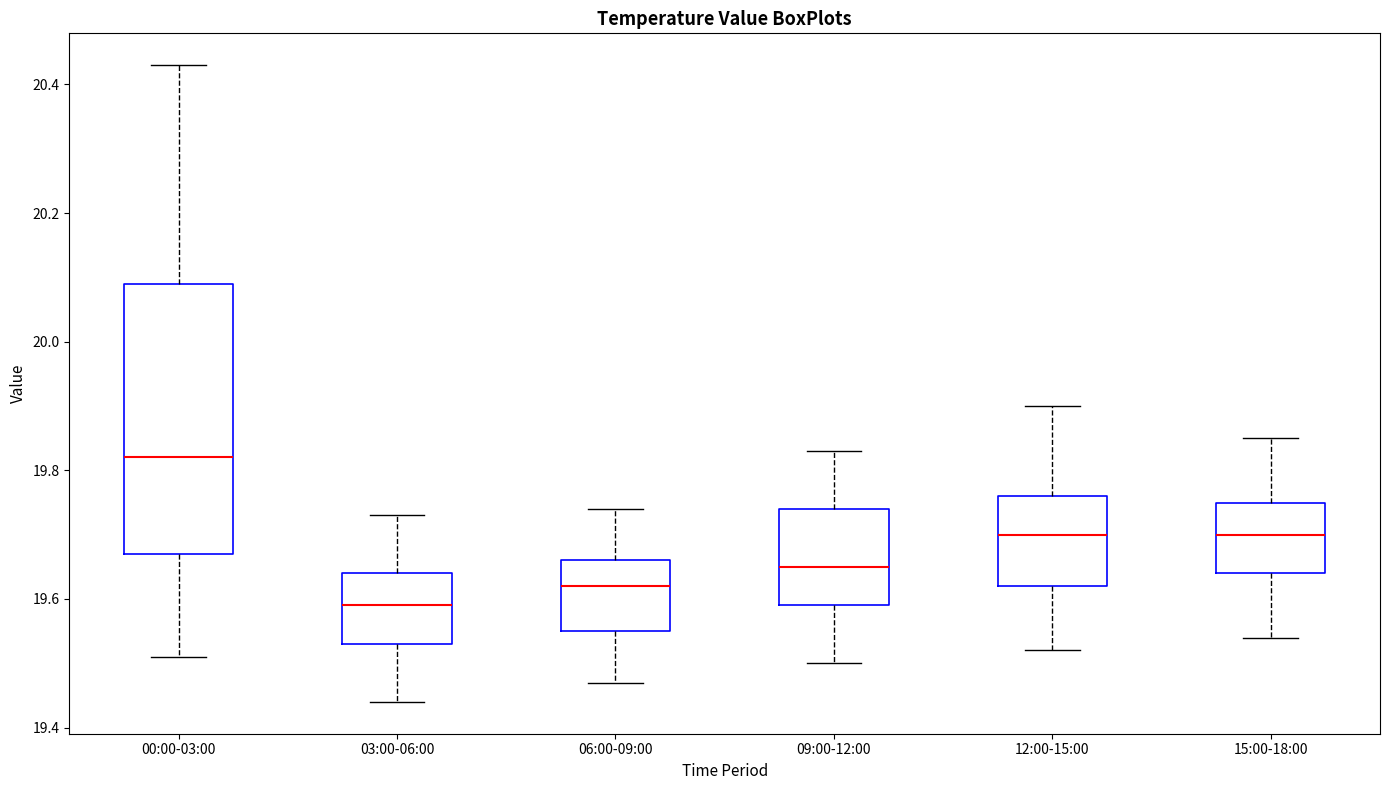

Reading left to right, transcribe this box plot: for each box, give where its median line is, the range the box spans, and where its two whiskers end, as read against the y-axis. The values are not printed on the chart, so give them approximately, as read against the axis.

00:00-03:00: median 19.82, box 19.68 to 20.10, whiskers 19.52 to 20.44
03:00-06:00: median 19.60, box 19.54 to 19.64, whiskers 19.44 to 19.74
06:00-09:00: median 19.62, box 19.56 to 19.66, whiskers 19.48 to 19.74
09:00-12:00: median 19.66, box 19.60 to 19.74, whiskers 19.50 to 19.84
12:00-15:00: median 19.70, box 19.62 to 19.76, whiskers 19.52 to 19.90
15:00-18:00: median 19.70, box 19.64 to 19.76, whiskers 19.54 to 19.86